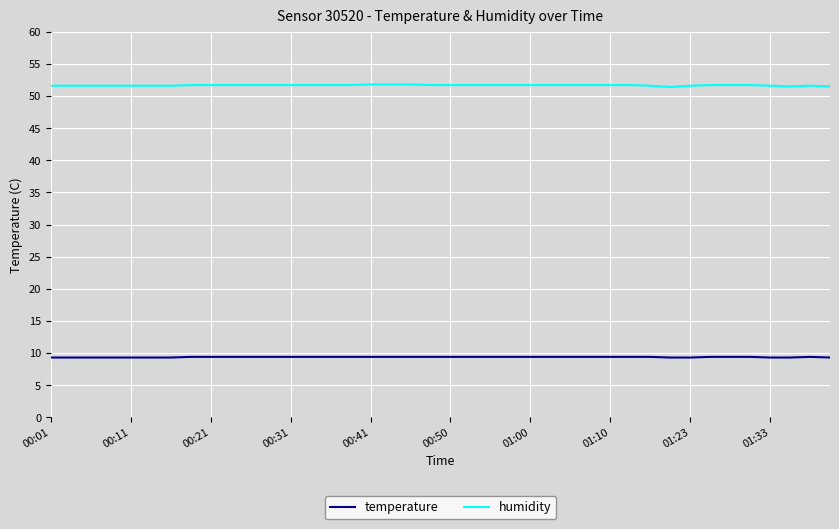

Which series has the widest spread of values?

humidity